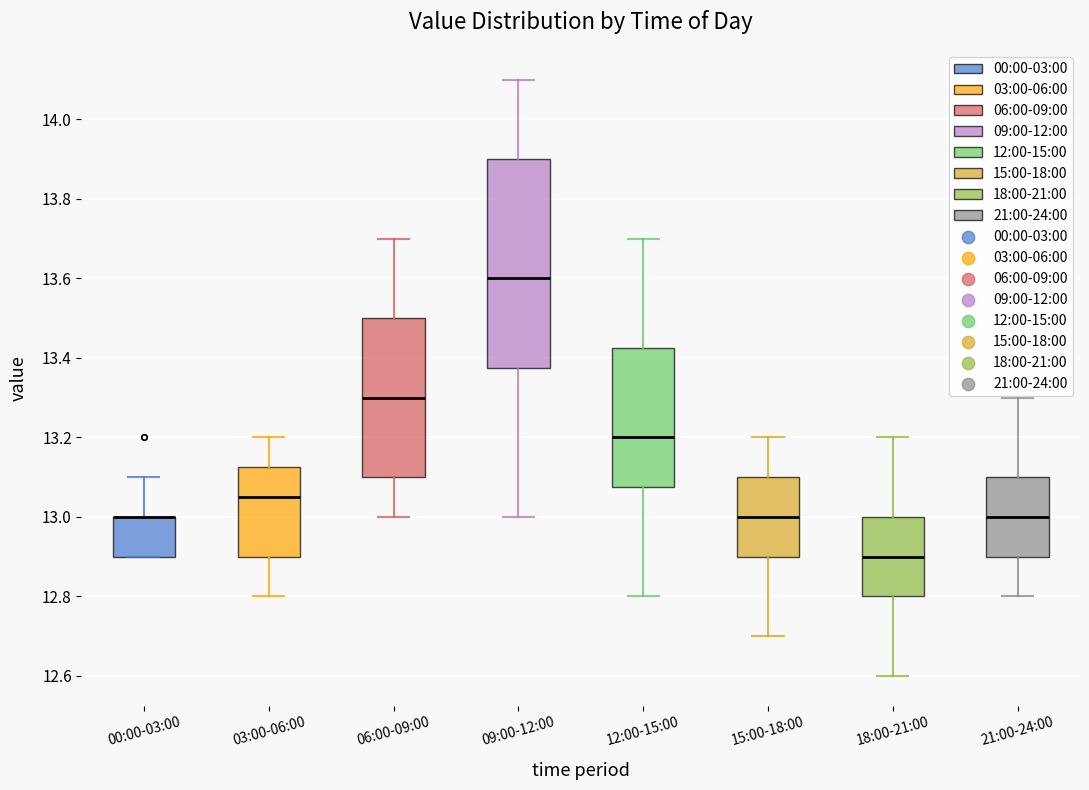

Comparing the boxes themselves (not the whiskers), which one is the tallest?

09:00-12:00